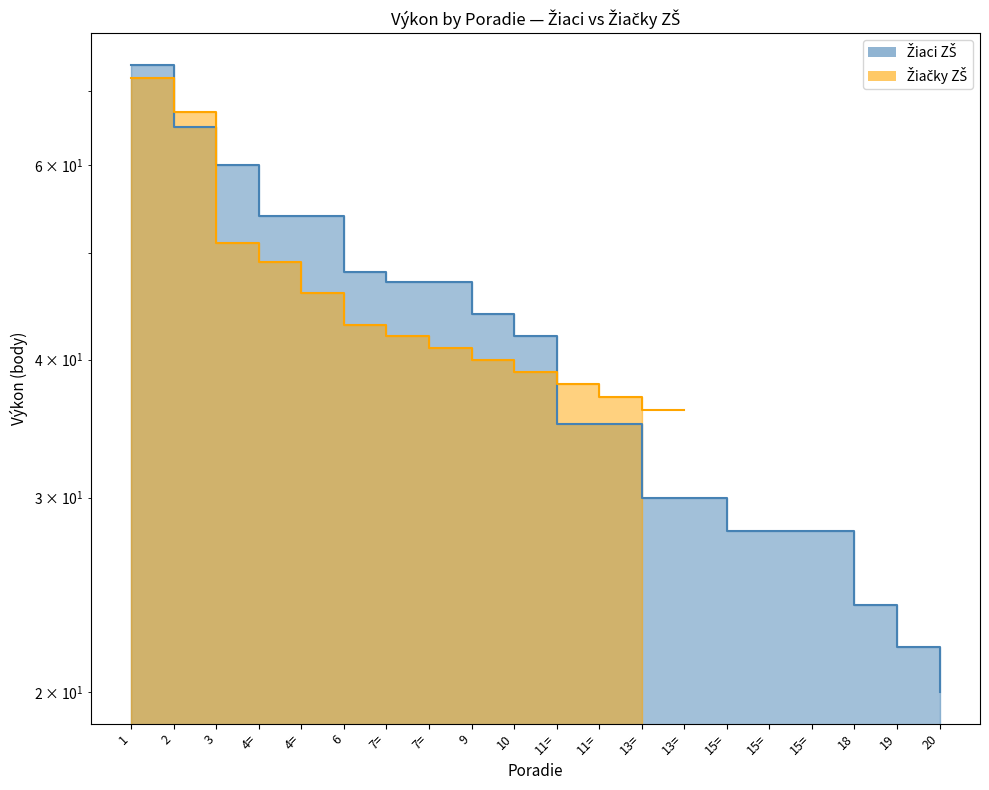

What is the label of the 18th point from the left?

18